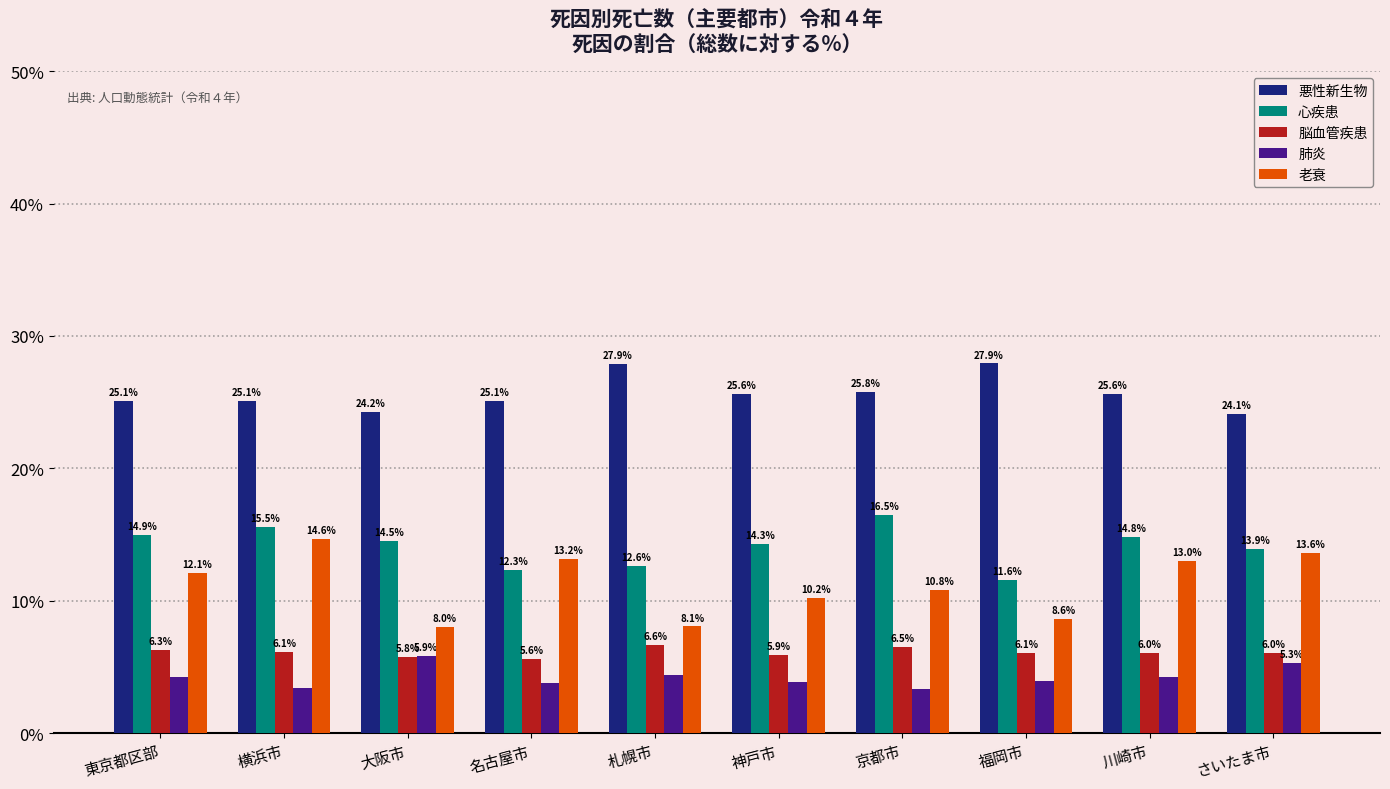

Does the chart contain stacked bars?

No